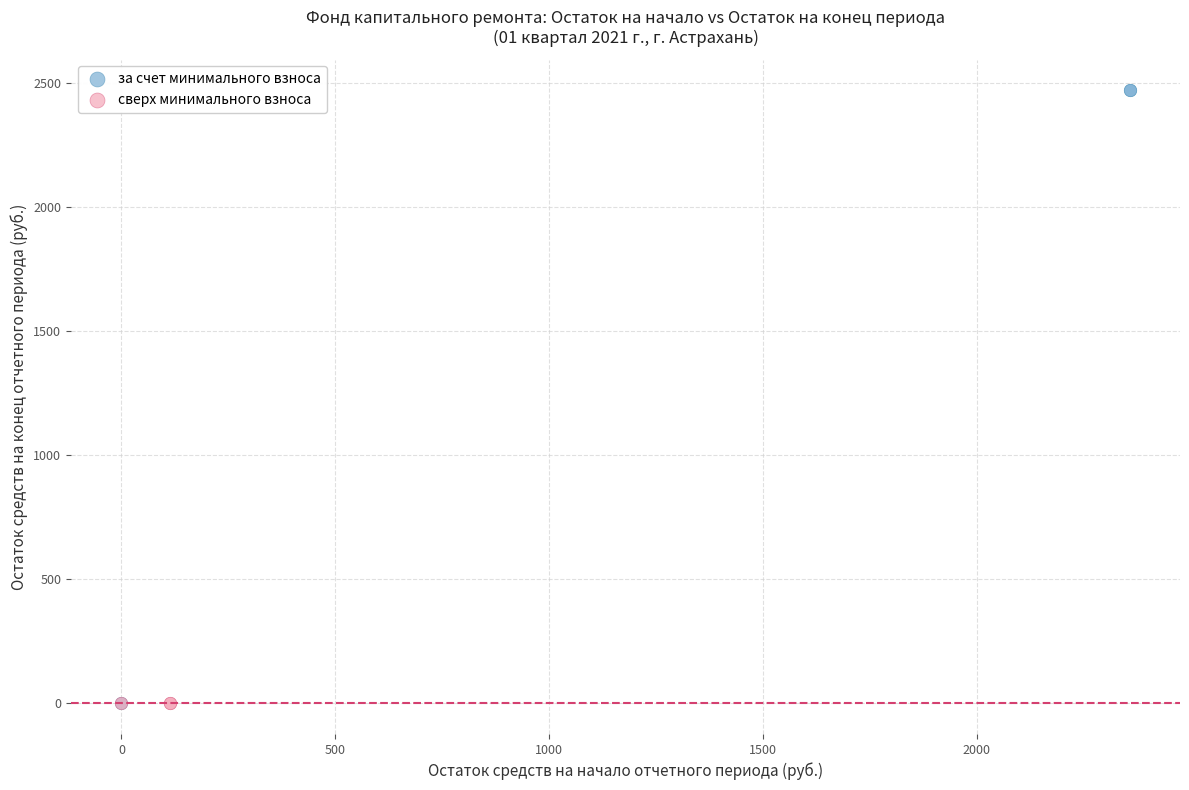

Which series reaches the maximum Y coordinate?

за счет минимального взноса